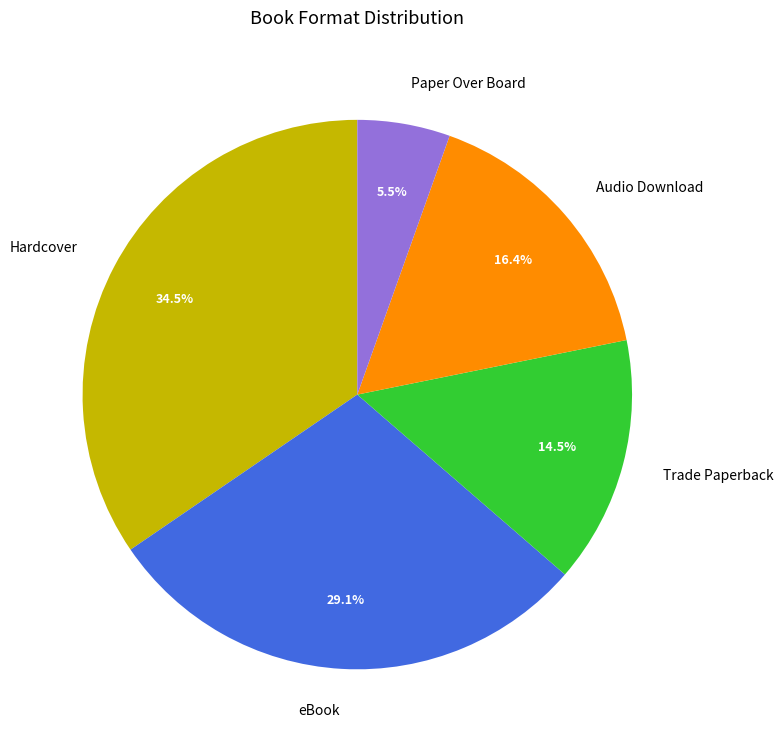

How much of the chart is everything except eBook?

70.9%